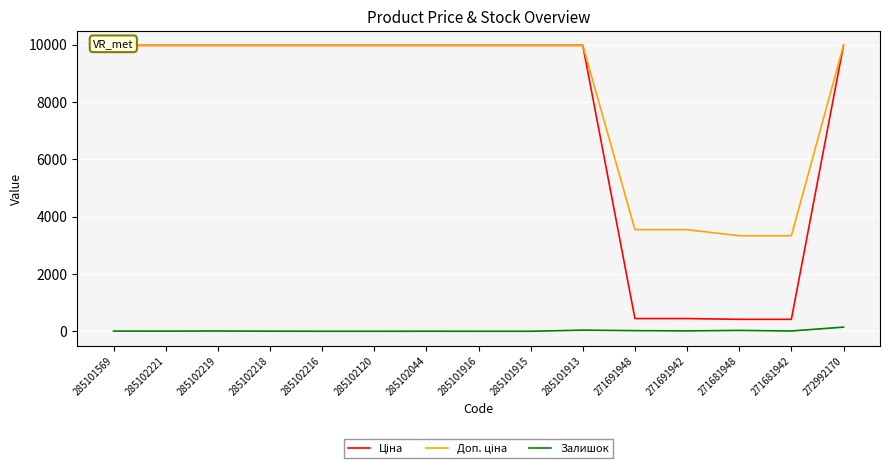

True or false: Залишок and Ціна intersect in this chart.

False